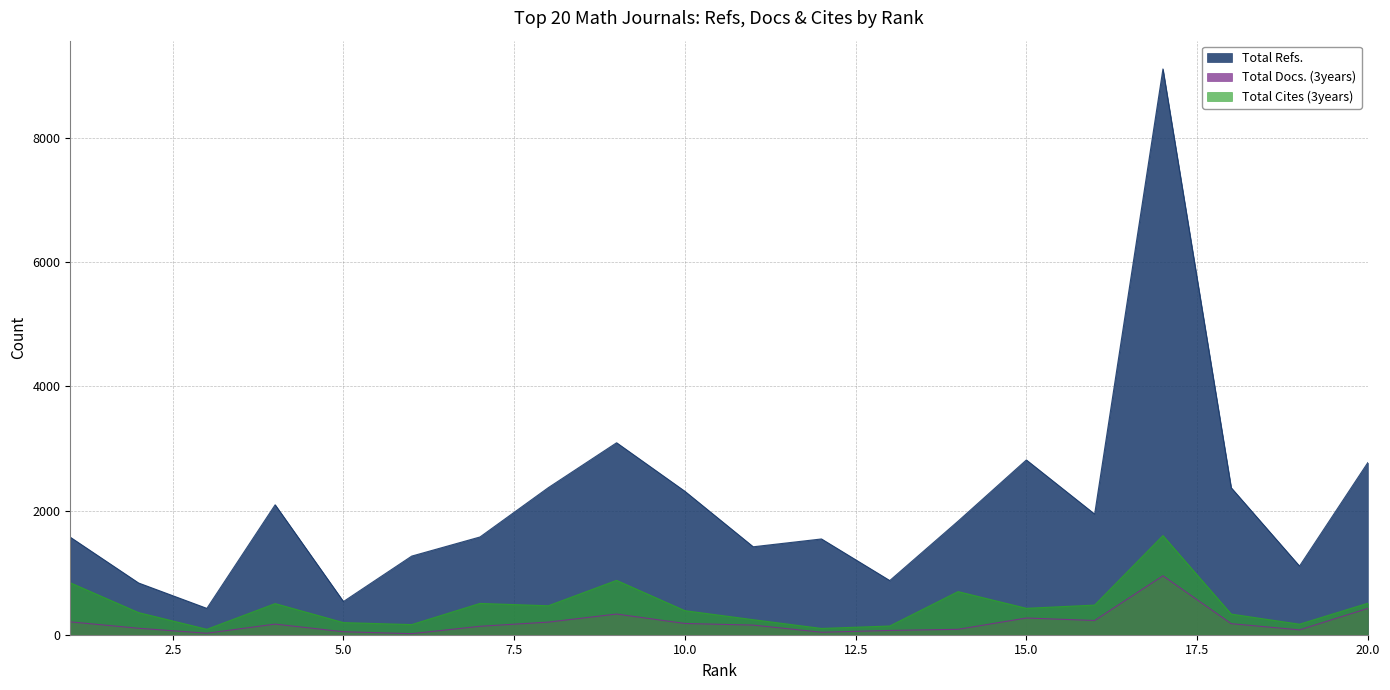

True or false: Total Cites (3years) and Total Refs. intersect in this chart.

False